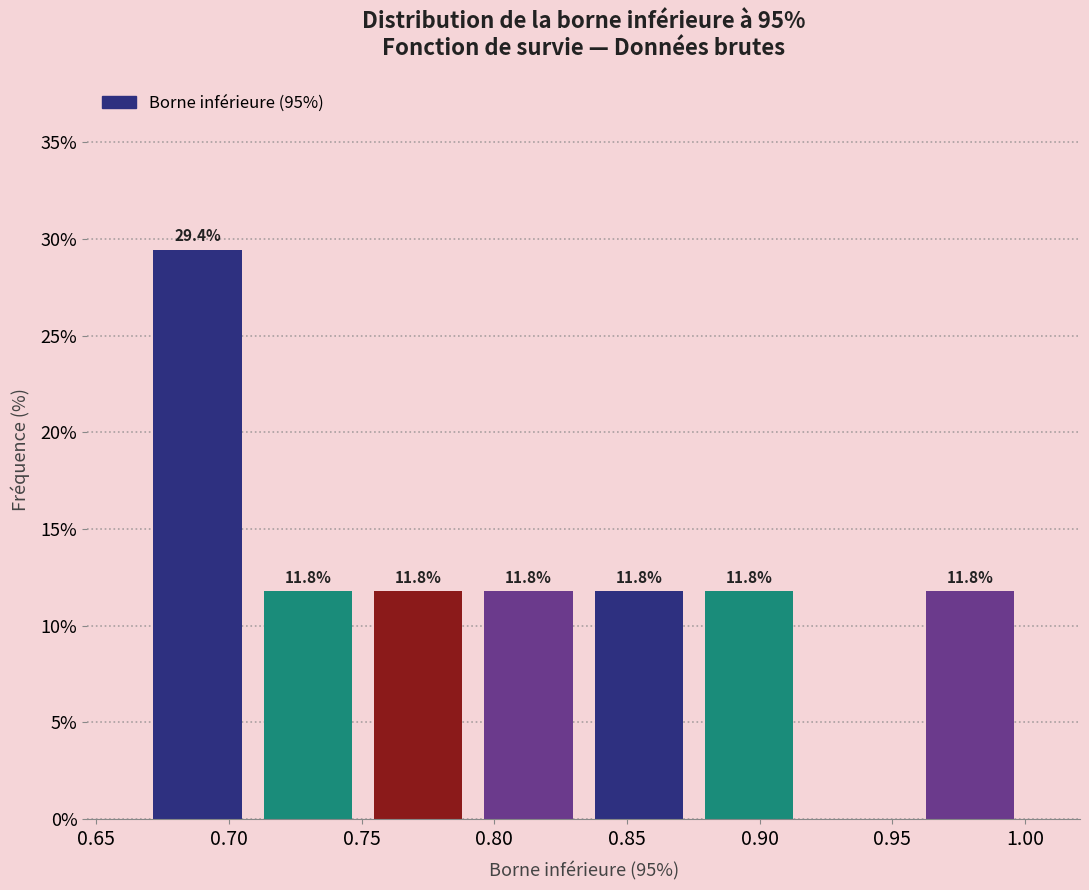

Which range on the x-axis has the tallest bar?

0.665 to 0.710